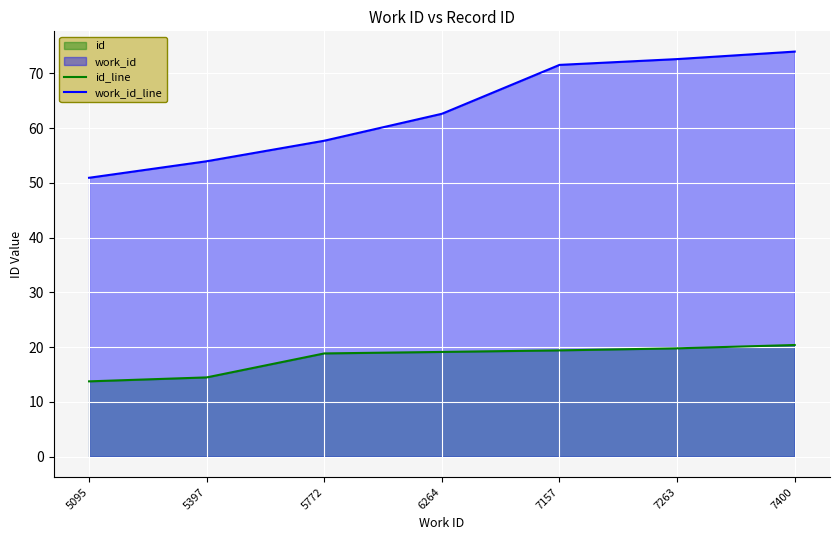

Where does the id_line series first go above 19?

6264